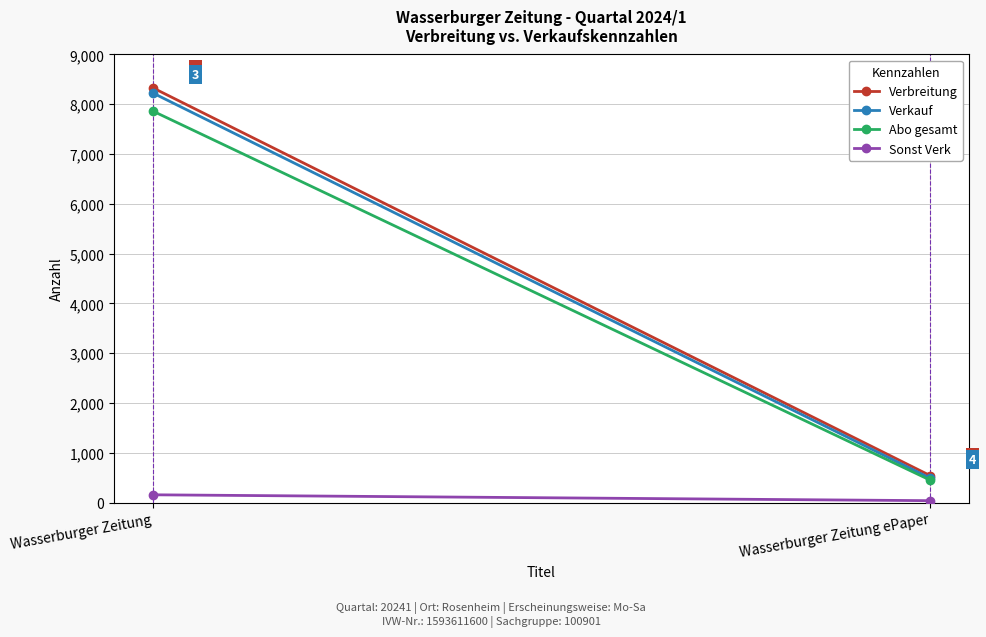

Reading left to right, extract all data points from this chart.

Verbreitung: Wasserburger Zeitung=8330	Wasserburger Zeitung ePaper=543
Verkauf: Wasserburger Zeitung=8226	Wasserburger Zeitung ePaper=491
Abo gesamt: Wasserburger Zeitung=7863	Wasserburger Zeitung ePaper=452
Sonst Verk: Wasserburger Zeitung=157	Wasserburger Zeitung ePaper=39